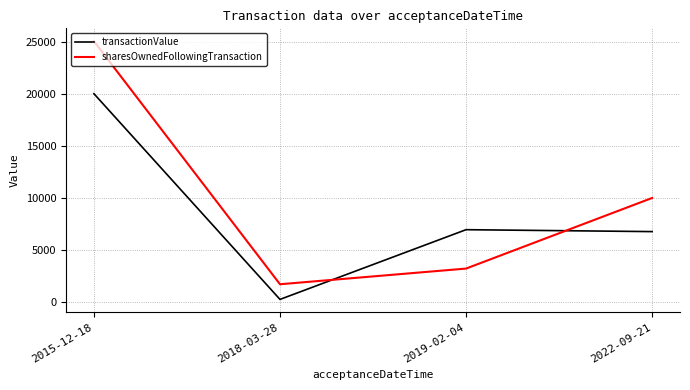

The value of transactionValue at 2022-09-21 is 4603. True or false?

False